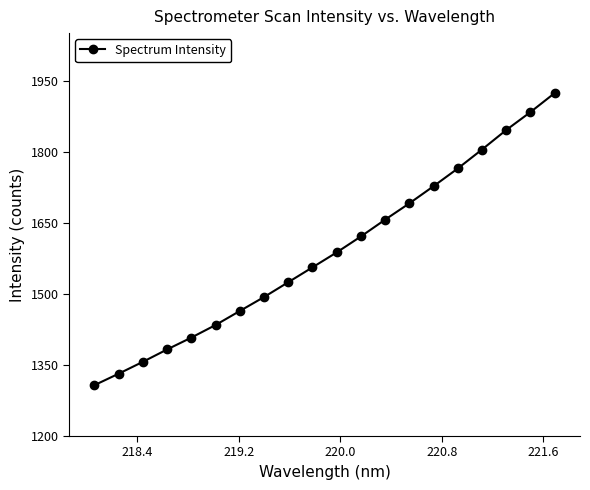

What is the greatest value displayed?

1923.5